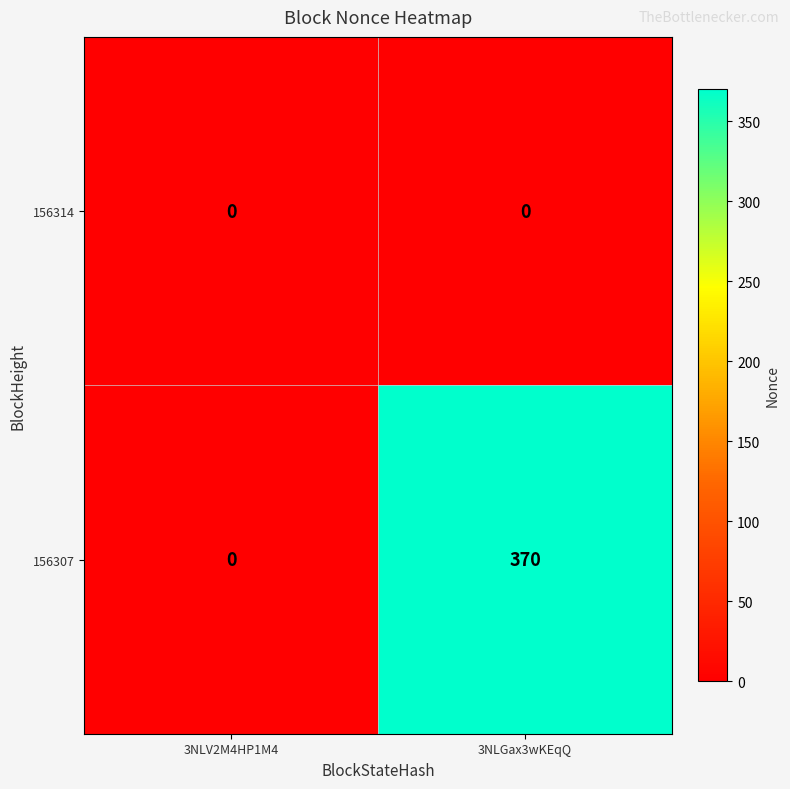

Rank the series by their maximum value, from lowest to highest.

156314, 156307